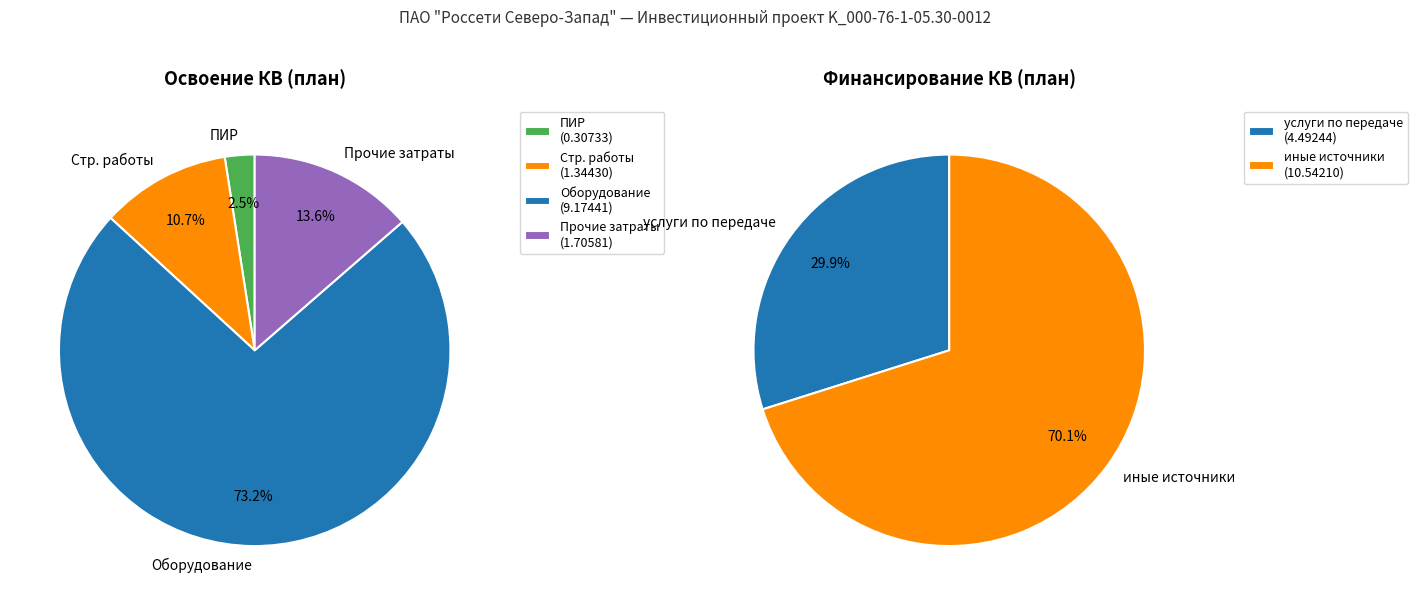

Is оборудование the majority of the pie?

Yes